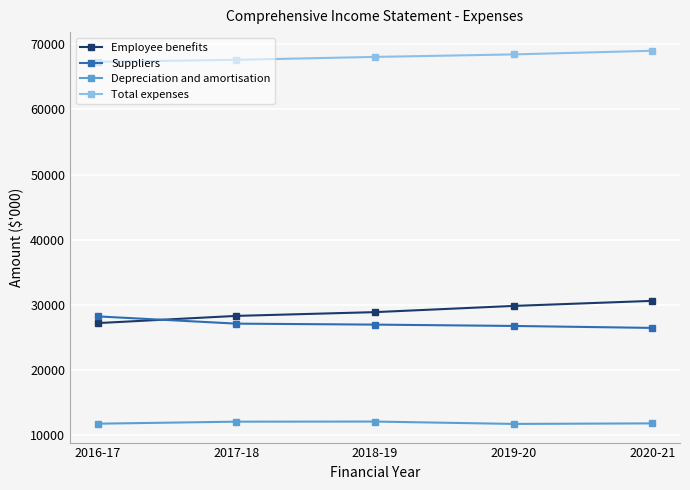

Does the chart display data point markers on the line(s)?

Yes